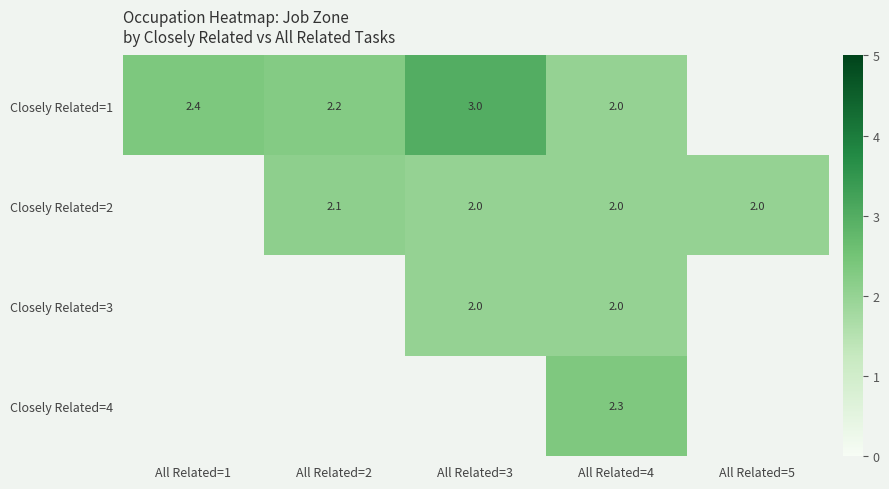

At how many categories does at least one series exceed 2?

4